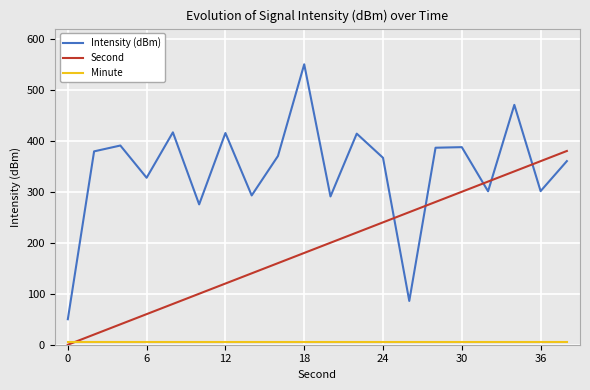

Which series has the widest spread of values?

Intensity (dBm)